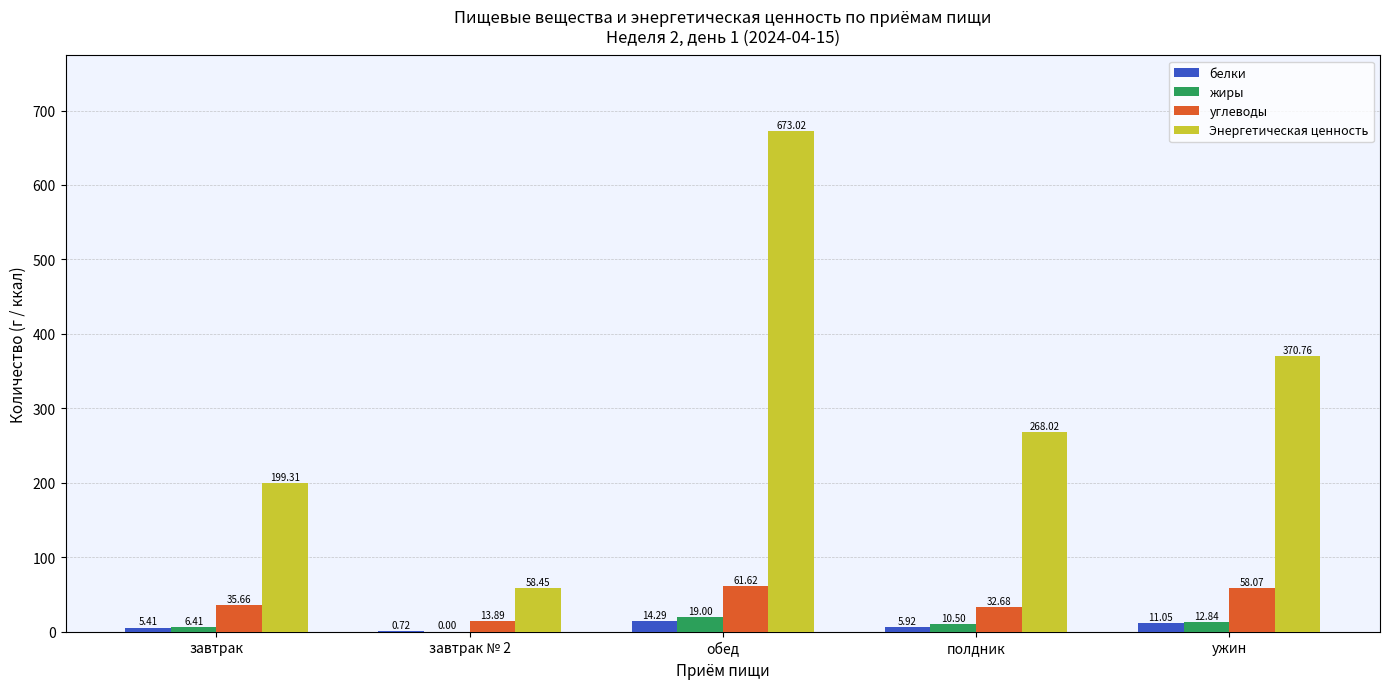

What is the sum of all жиры values?

48.8